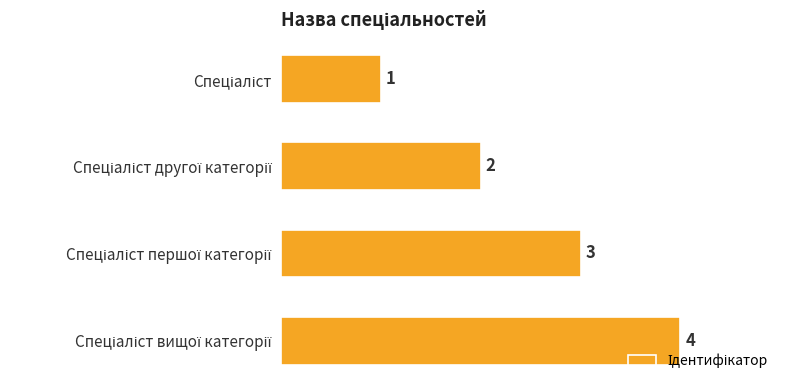

What is the value of the 2nd bar from the top?

2